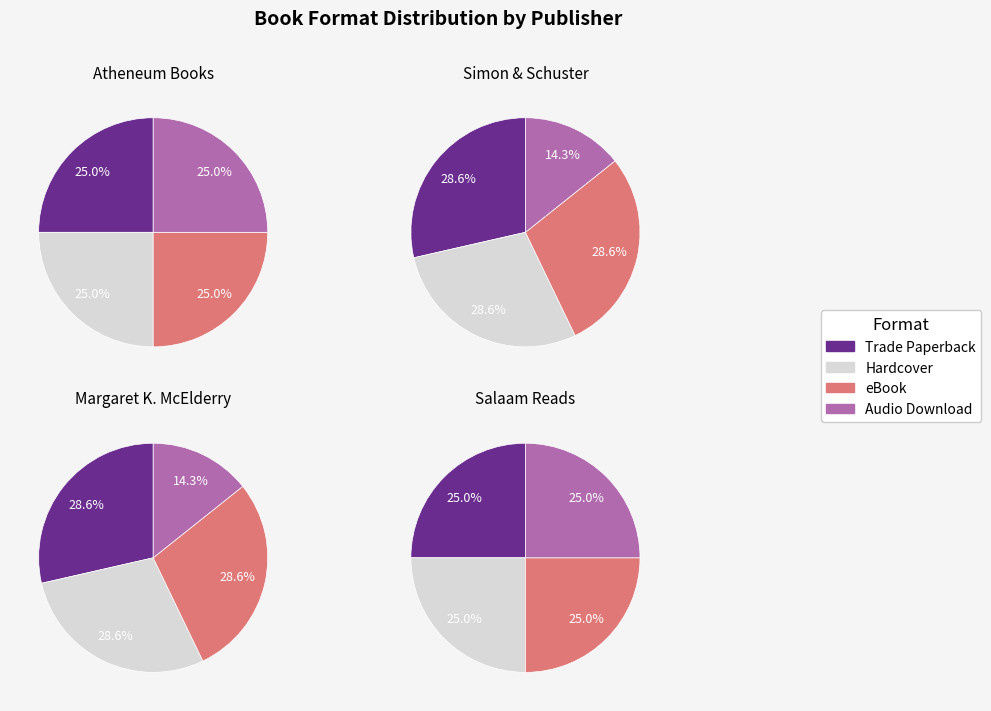

To the nearest percent, what is the average slice percentage?

25%